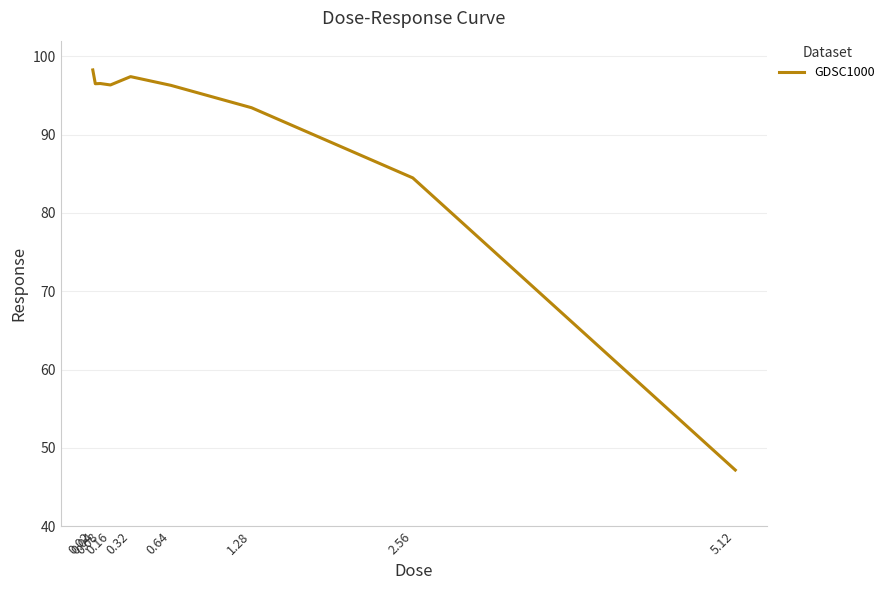

Count the number of data series in this chart.

1